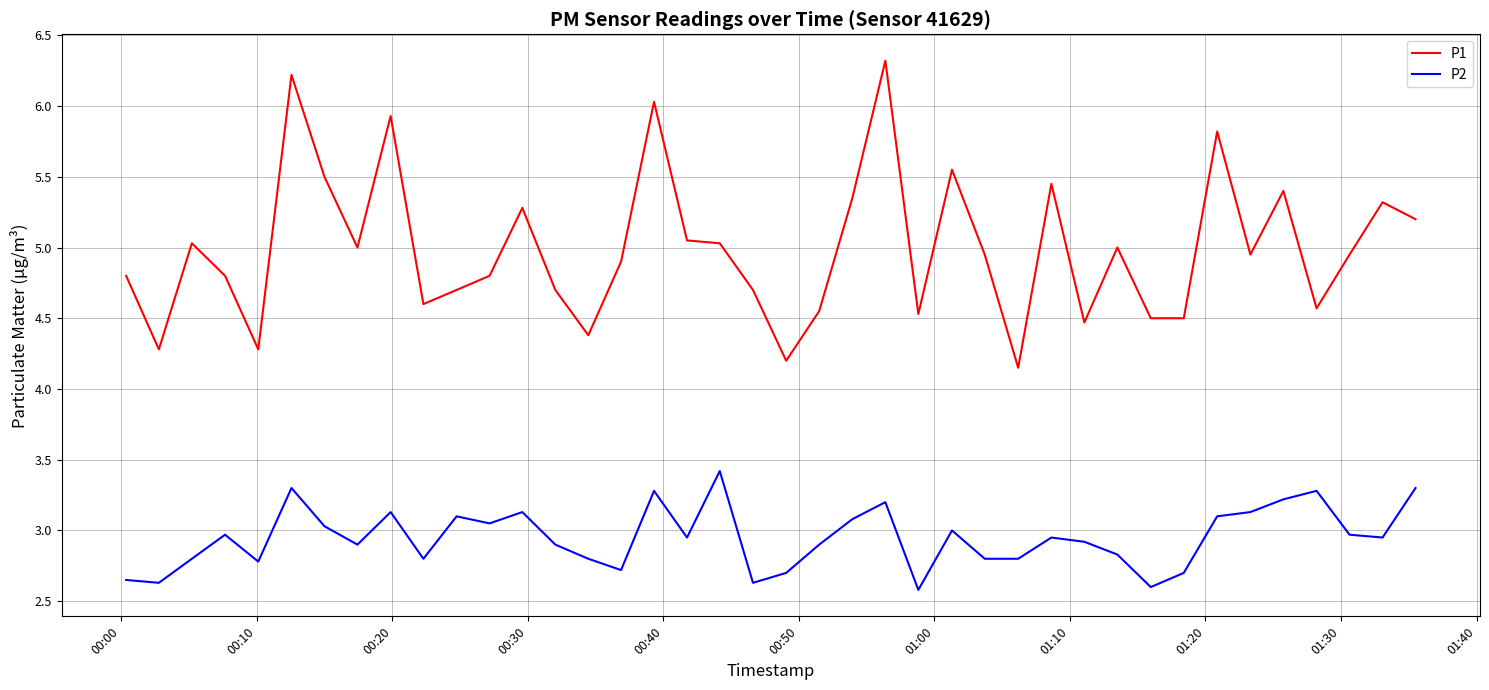

True or false: P1 and P2 cross at least once.

False